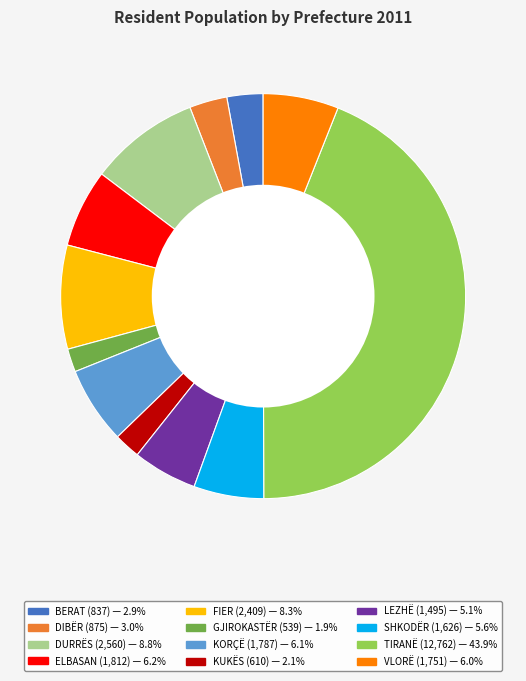

Which category has the biggest portion of the pie?

TIRANË